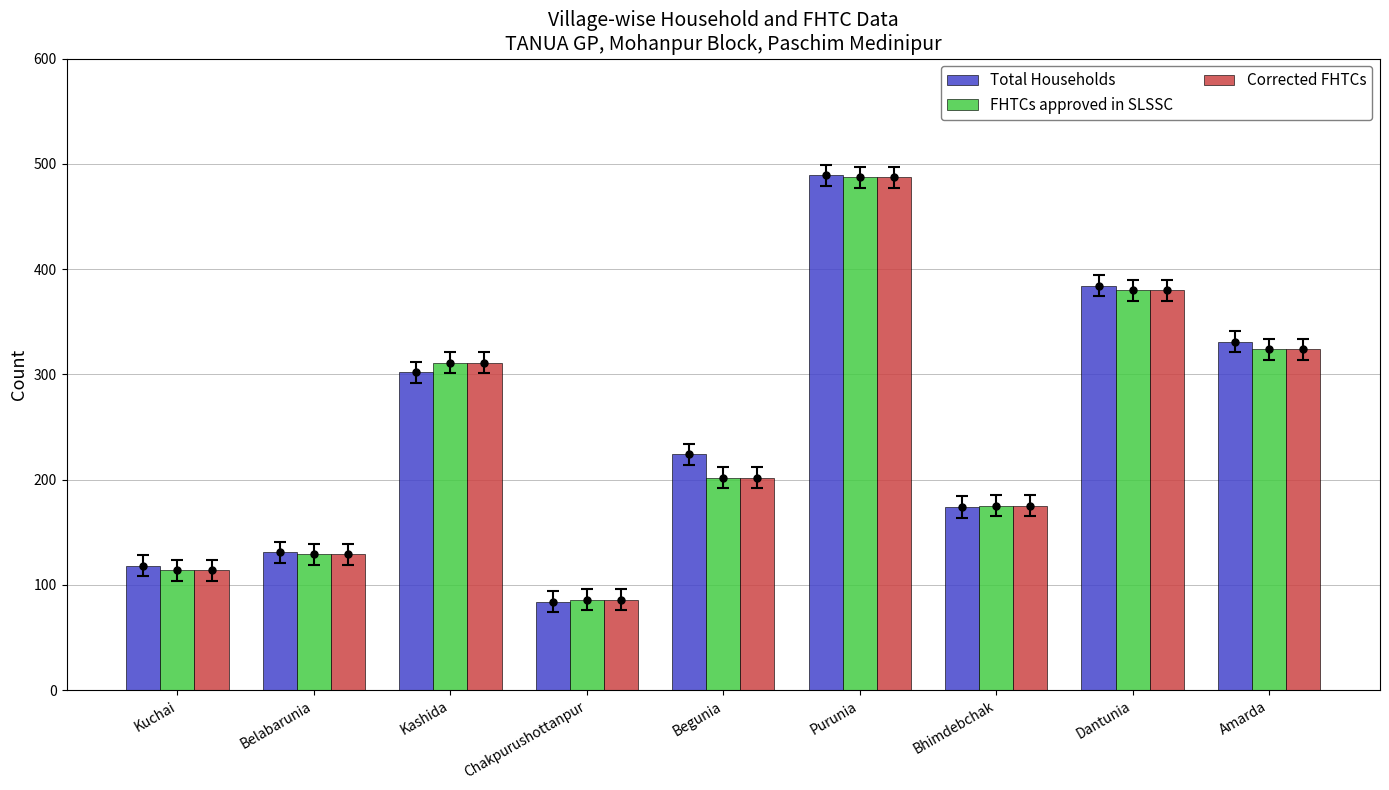

What is the difference between the FHTCs approved in SLSSC values at Bhimdebchak and Dantunia?

205